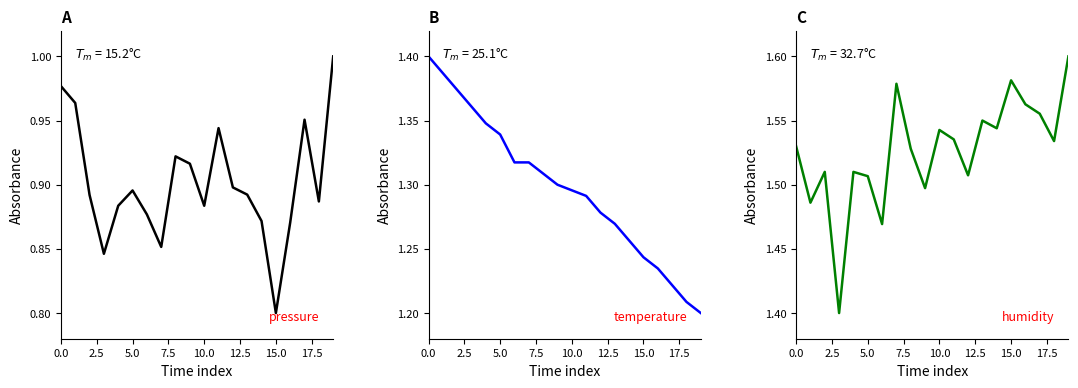

What is the label of the 8th point from the left?

17.5